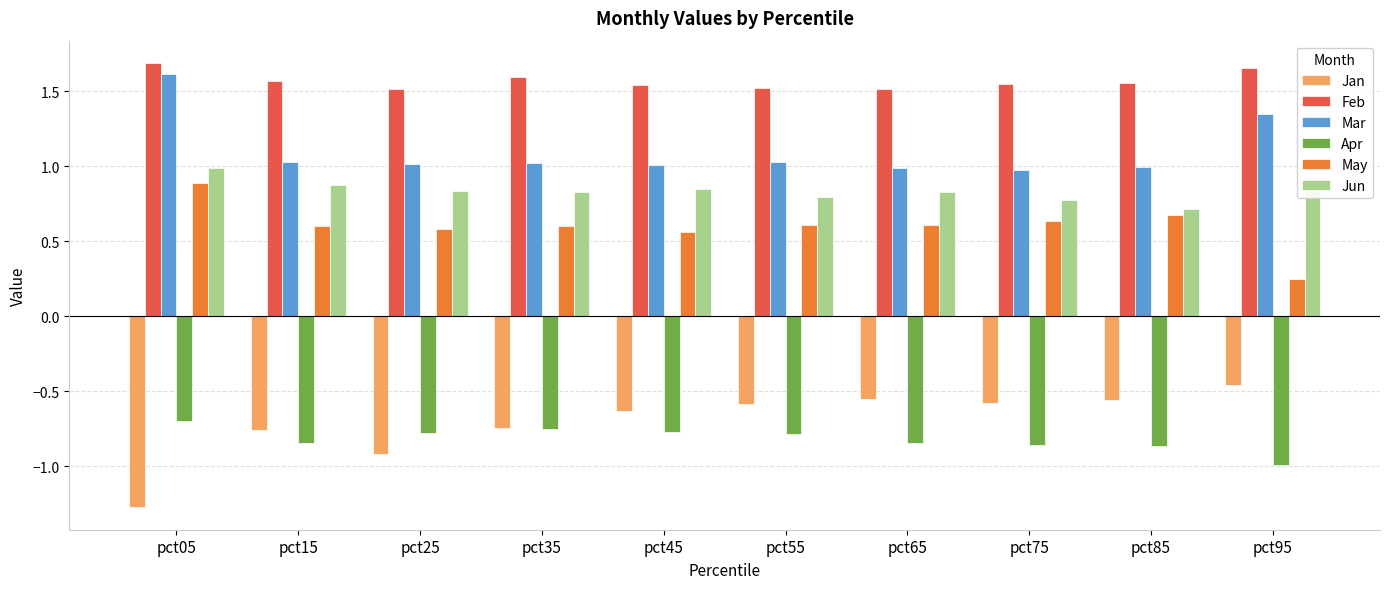

The value of Apr at pct45 is -0.2. True or false?

False